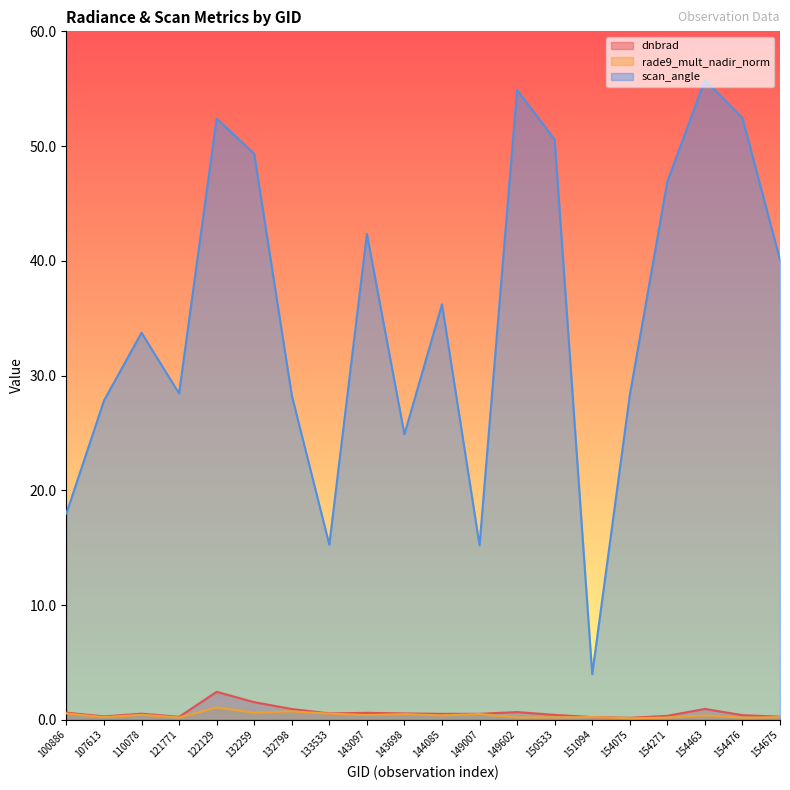

What are all the series names shown in the legend?

dnbrad, rade9_mult_nadir_norm, scan_angle